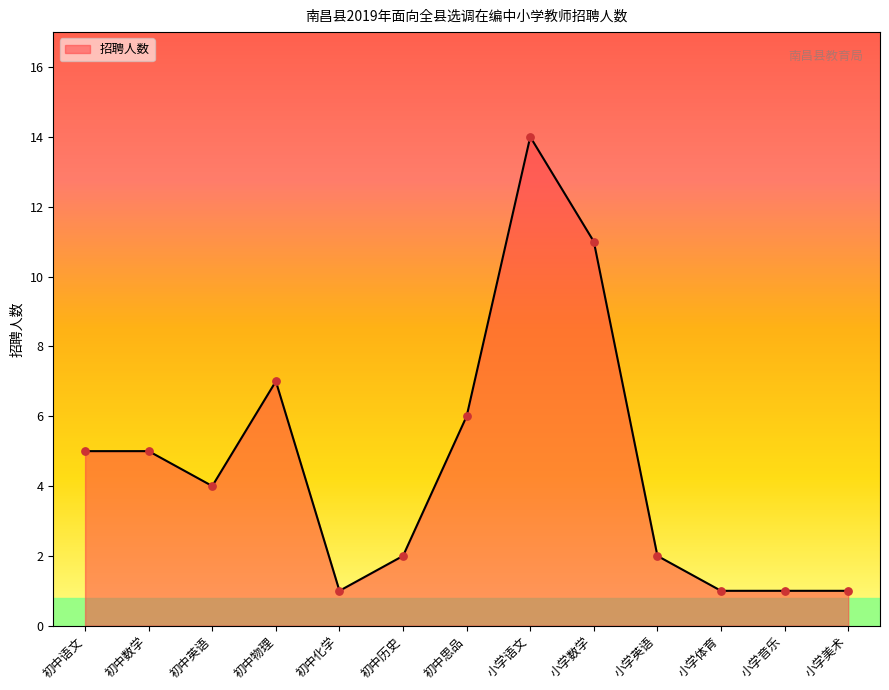

Approximately how many times larger is the value at 小学音乐 compared to 初中思品?

0.2